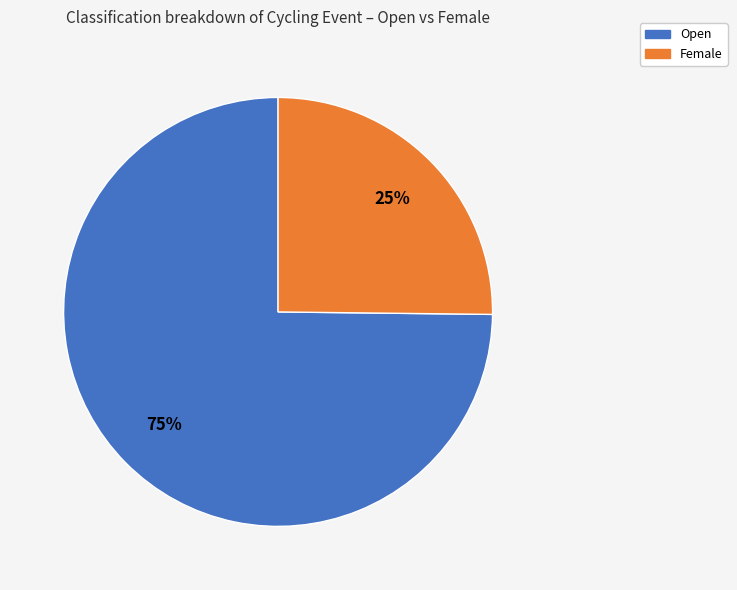

Do Open and Female together represent more than half of the pie?

Yes